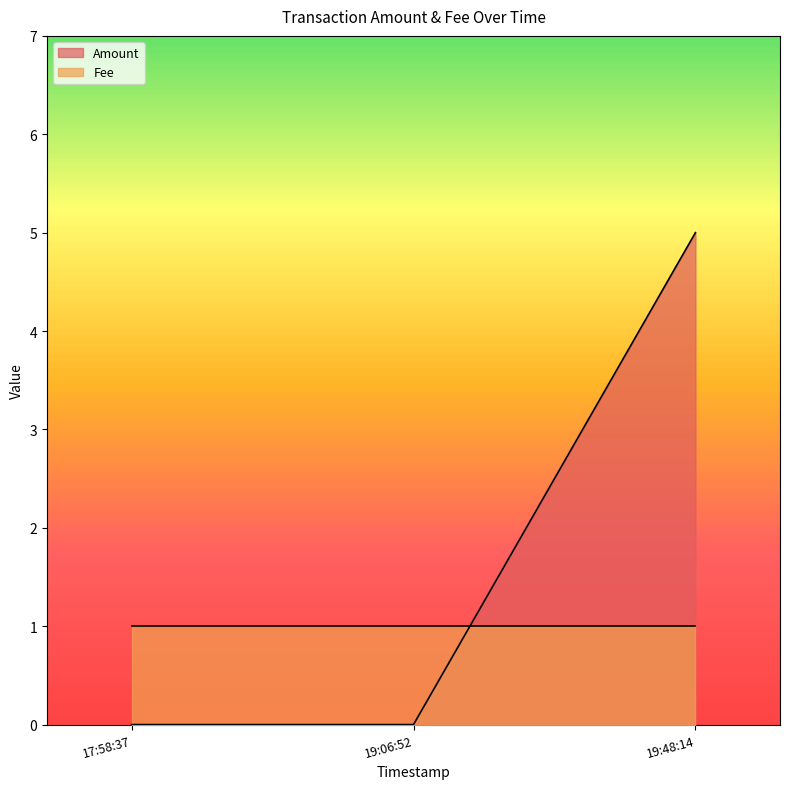

Which label corresponds to the largest value in the chart?

19:48:14